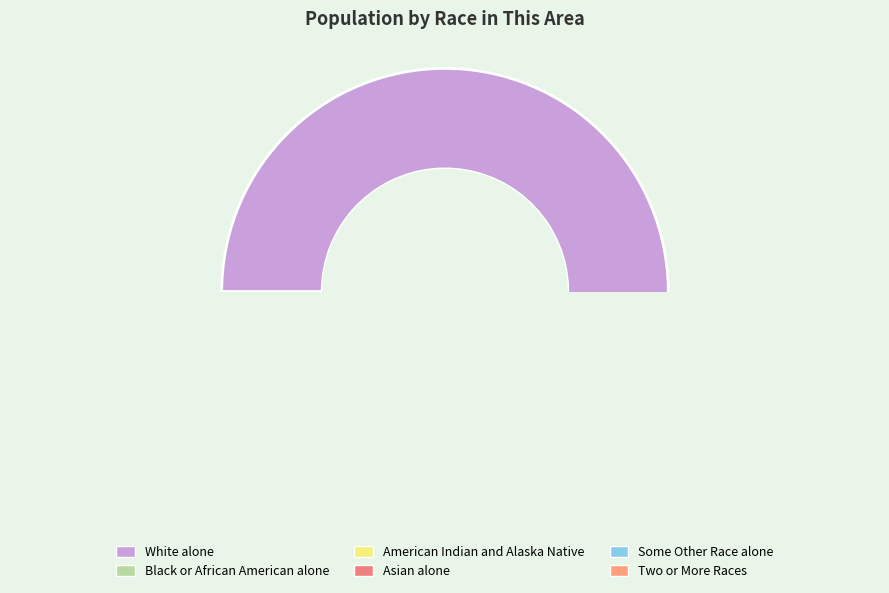

To the nearest percent, what portion does Some Other Race alone represent?

1%